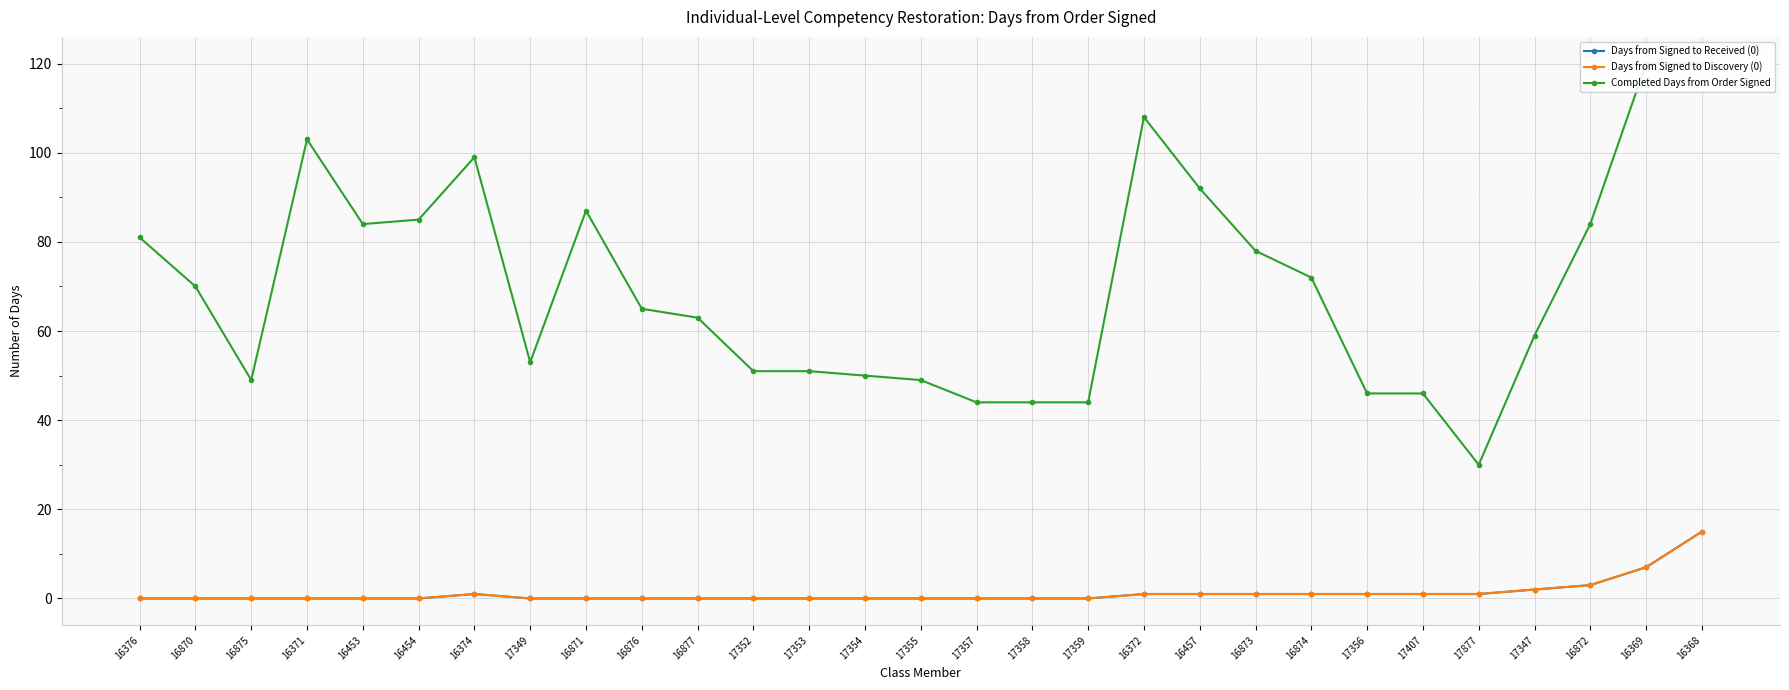

Which series has the largest total across all categories?

Completed Days from Order Signed